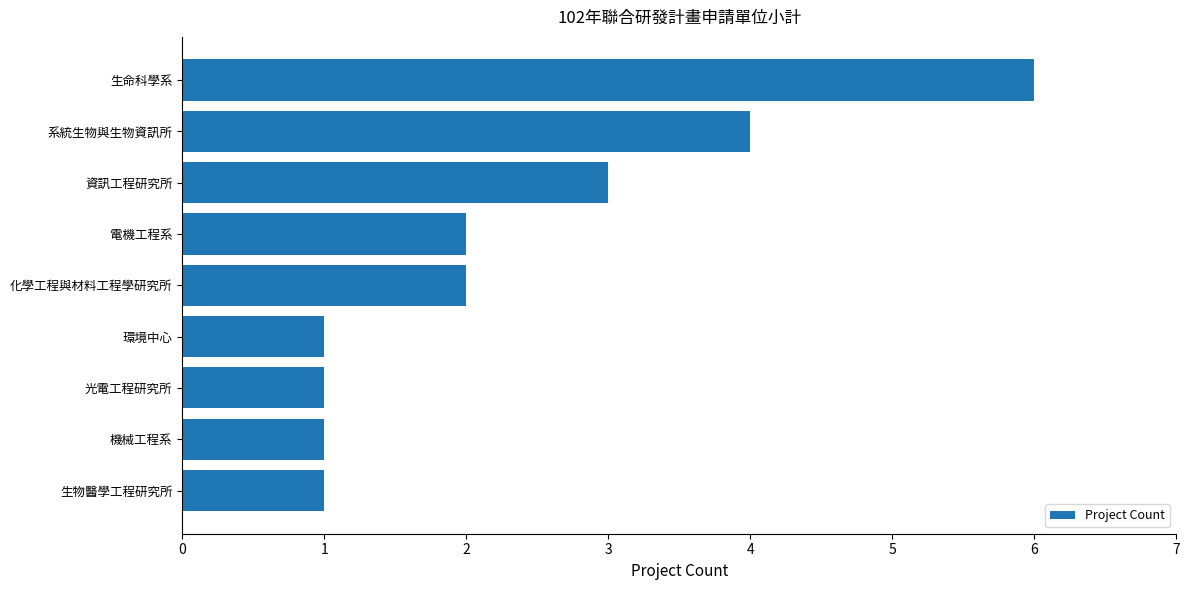

The chart shows a value of 2 at 電機工程系. True or false?

True